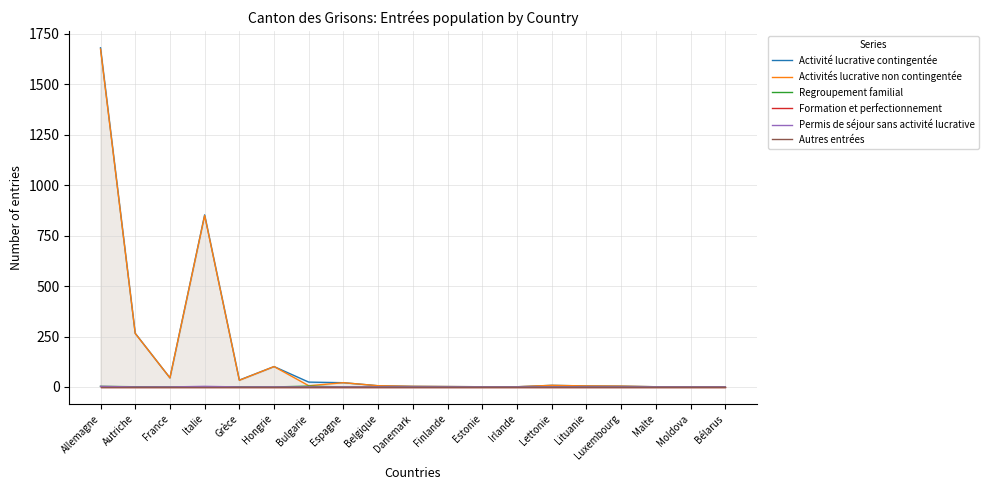

What is the label of the 8th point from the right?

Estonie